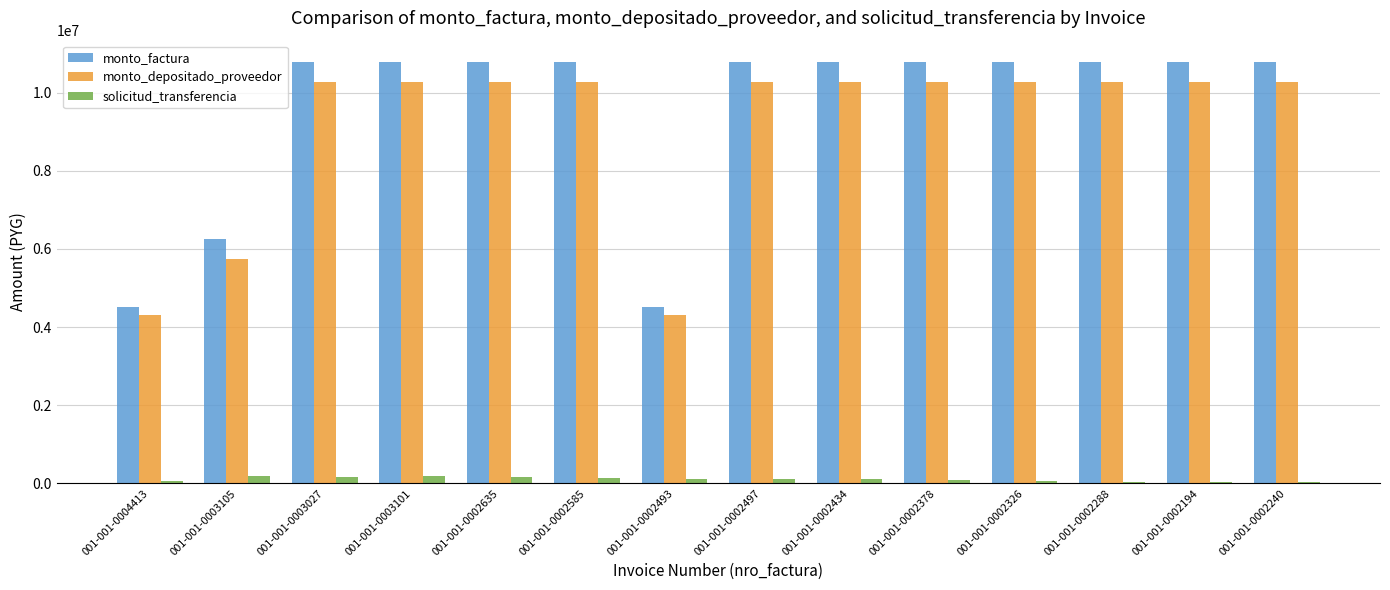

What is the sum of the monto_depositado_proveedor values at 001-001-0002194 and 001-001-0002240?

20520722